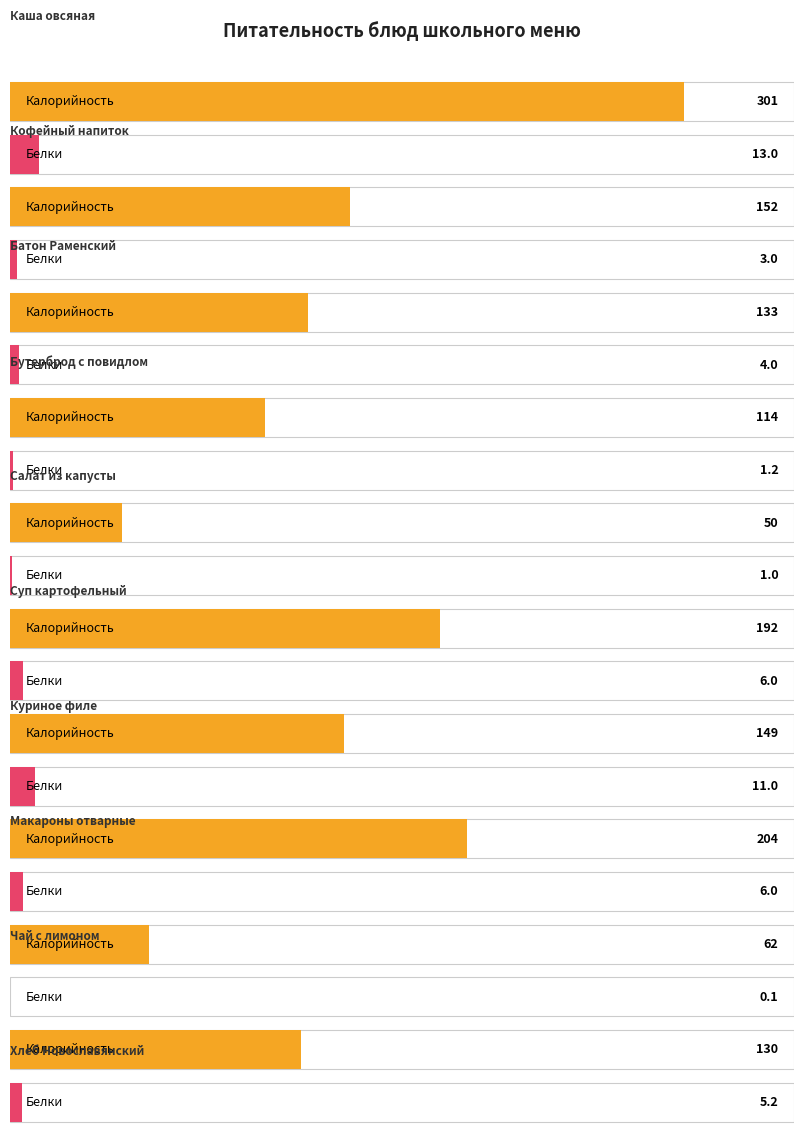

What is the difference between the highest and lowest values at Кофейный напиток?

149.0